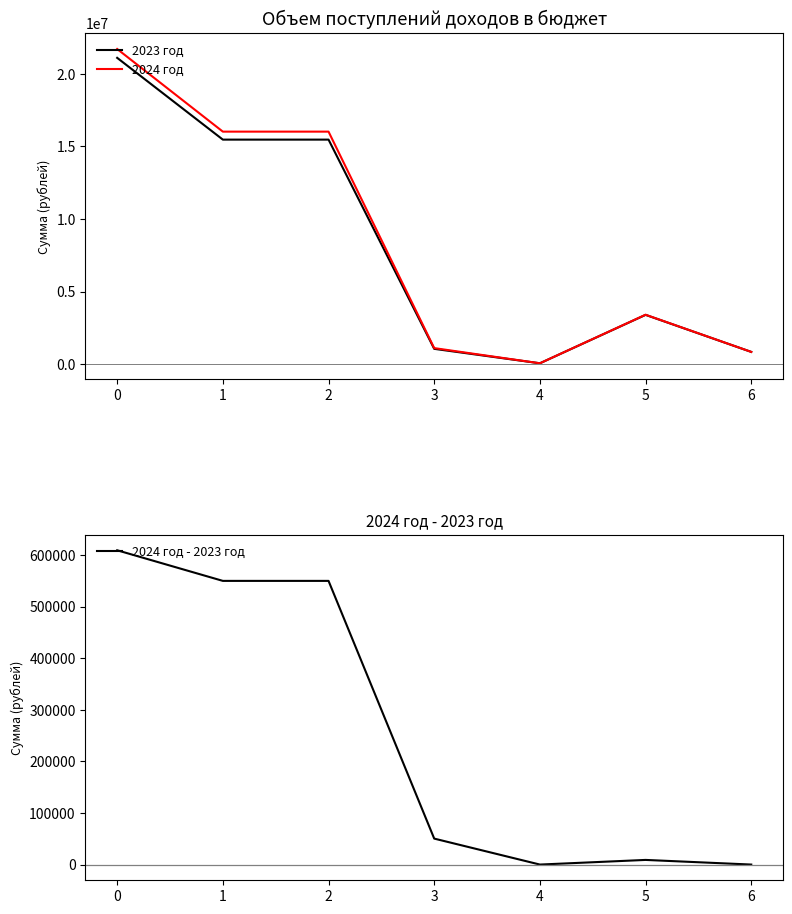

The 2023 год series shows 893139 at 5. True or false?

False